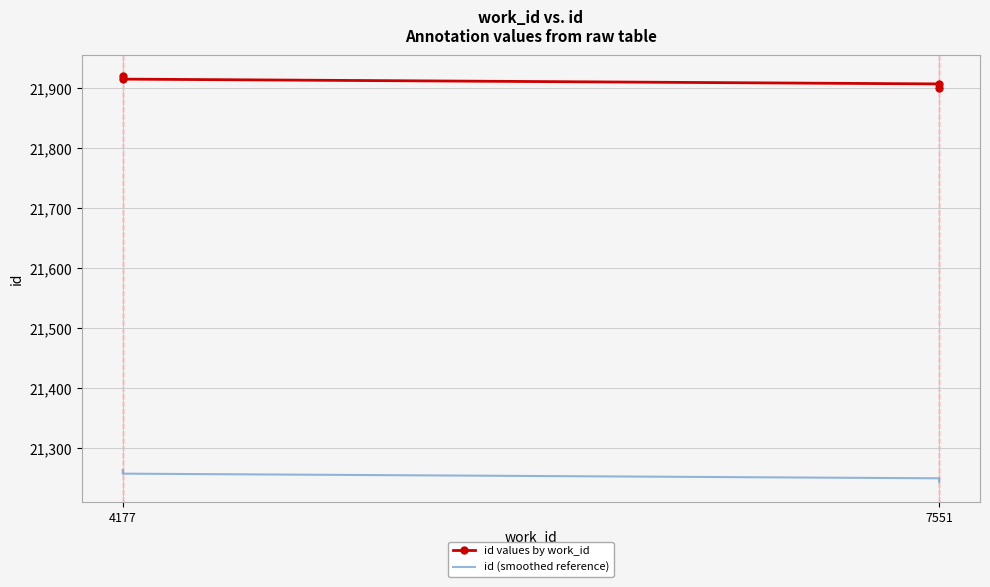

List the series in order of their peak value, highest first.

id values by work_id, id (smoothed reference)